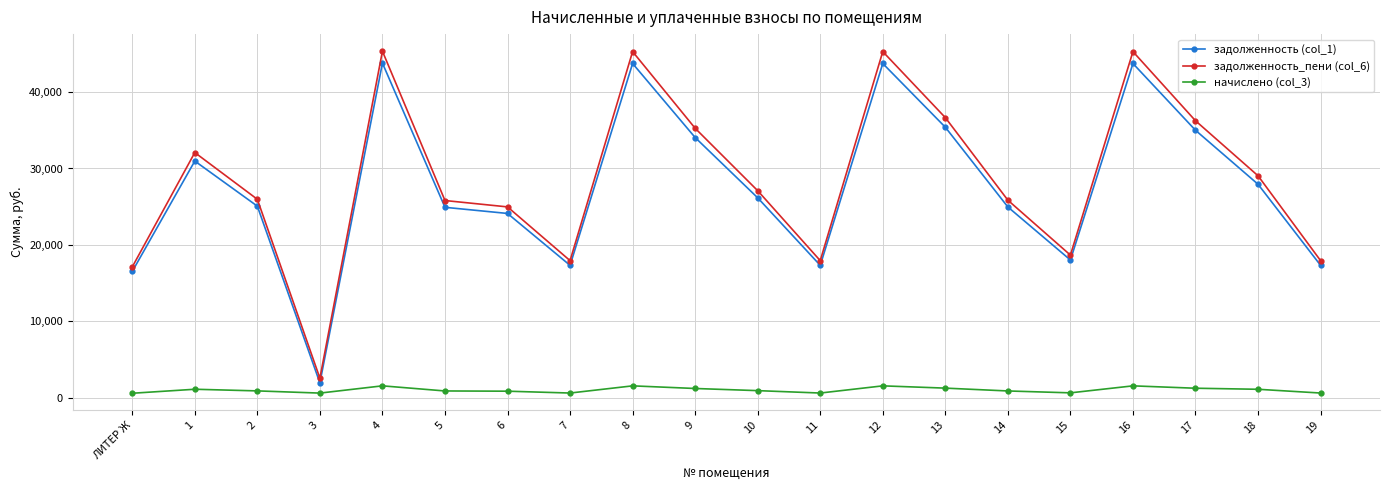

What is the maximum value shown in the chart?

45348.1